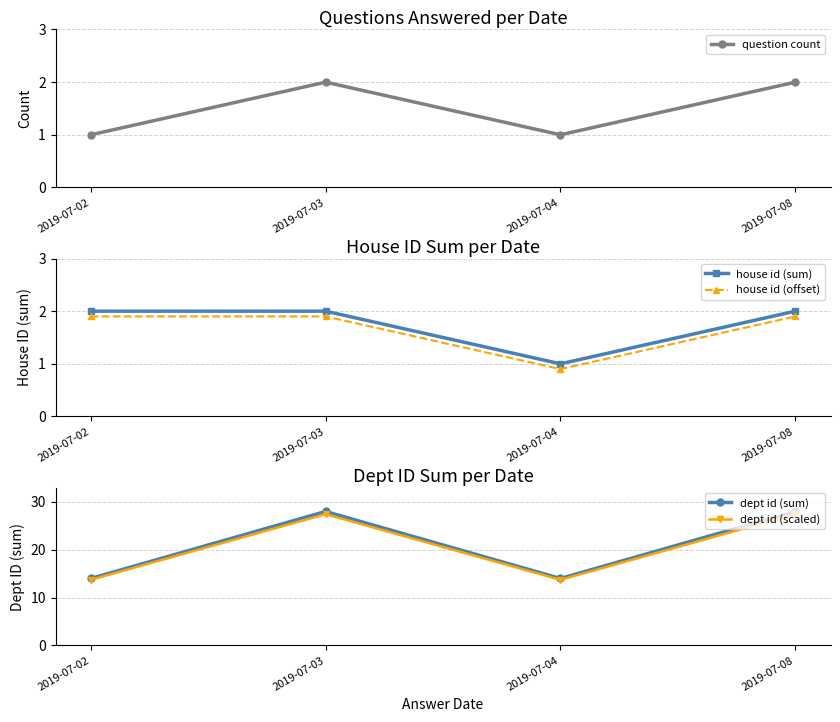

Which series has the largest range (max minus min)?

dept id (sum)